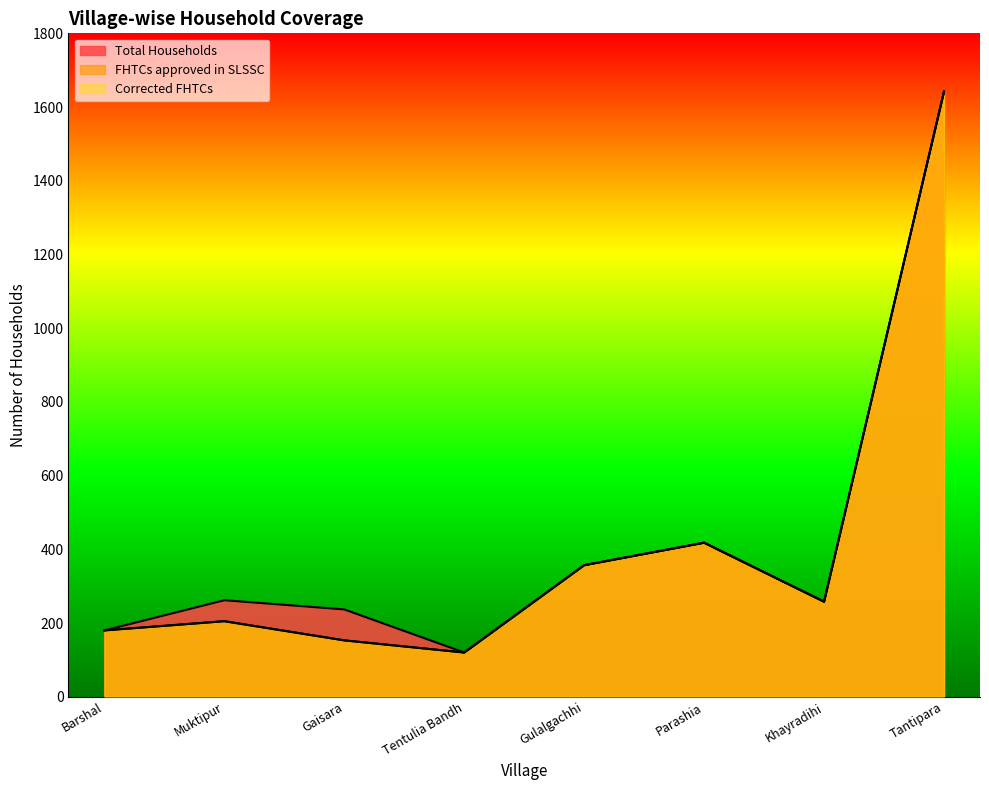

Is it true that Corrected FHTCs equals 244 at Barshal?

False